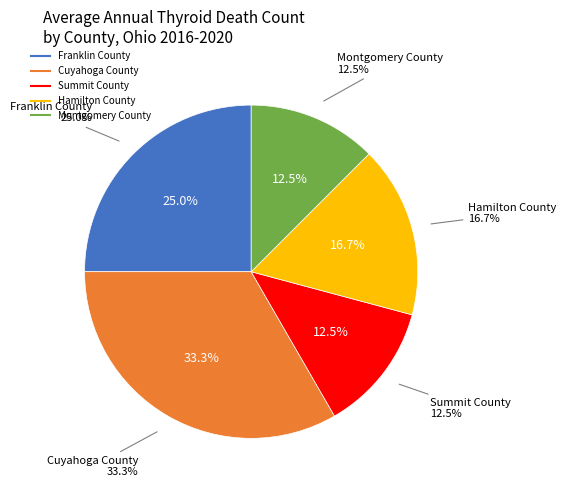

The Hamilton County slice represents 4% of the pie. True or false?

False